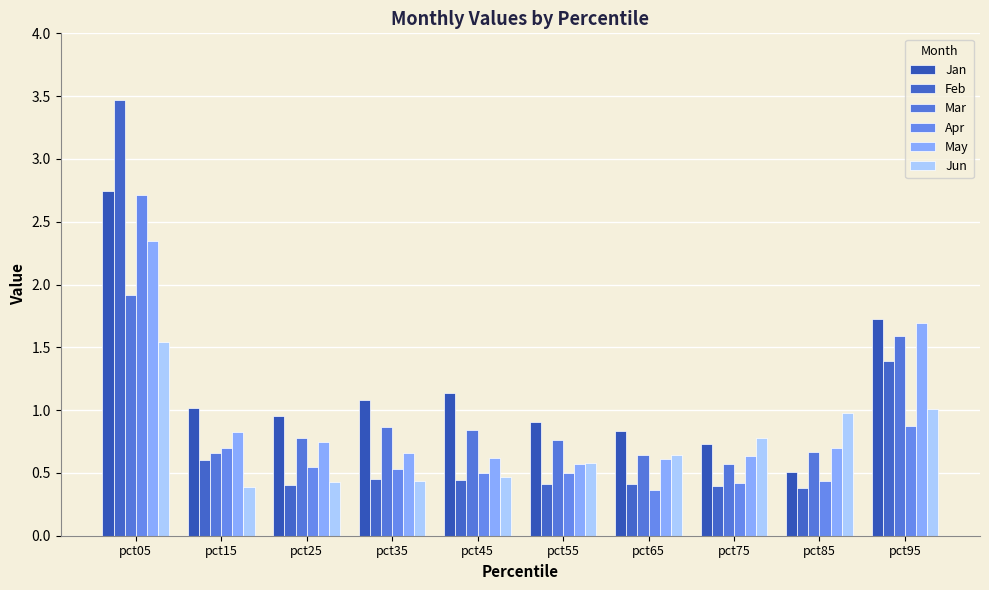

True or false: May has a value of 0.9 at pct65.

False